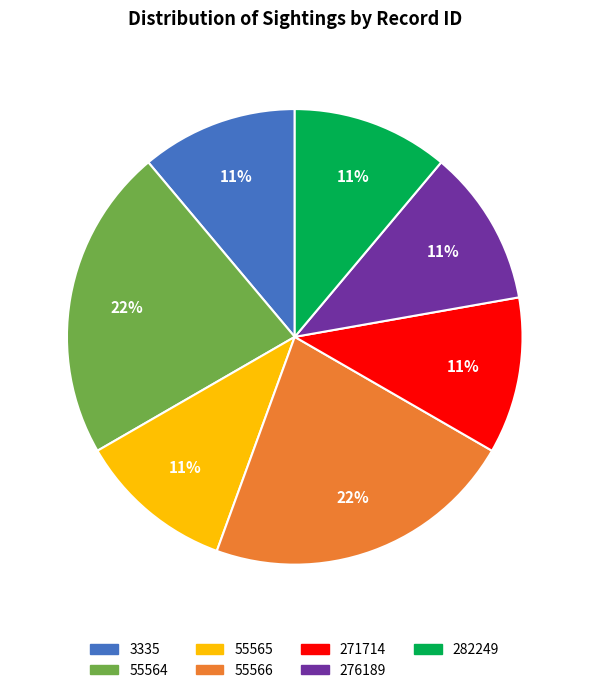

What percentage is the 55566 slice, to the nearest percent?

22%